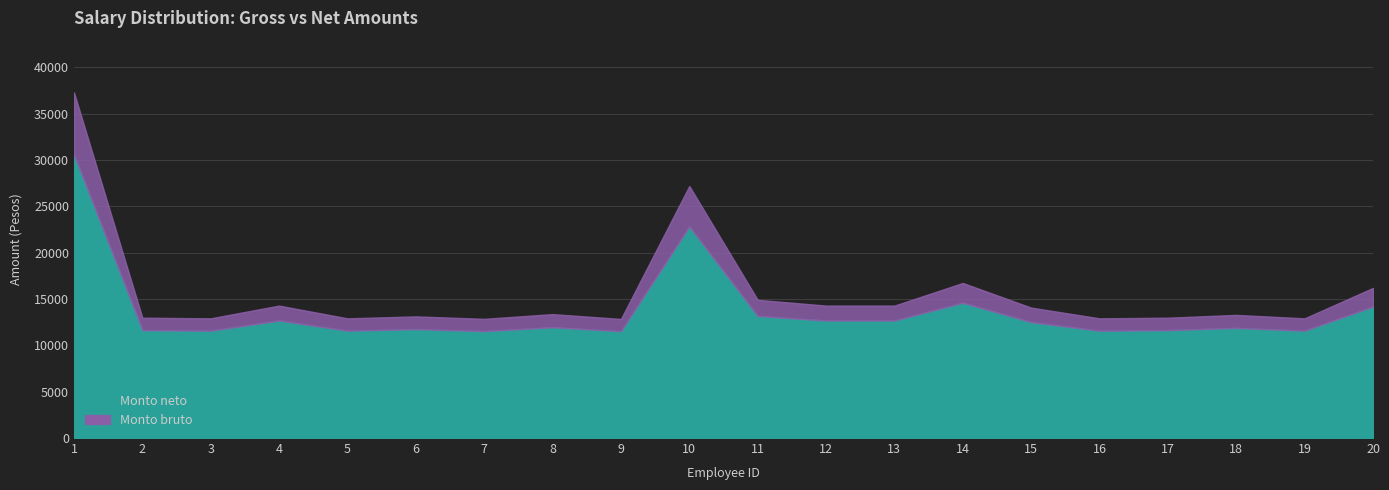

In Monto neto, how many points are lower than both neighbors (excluding endpoints)?

6